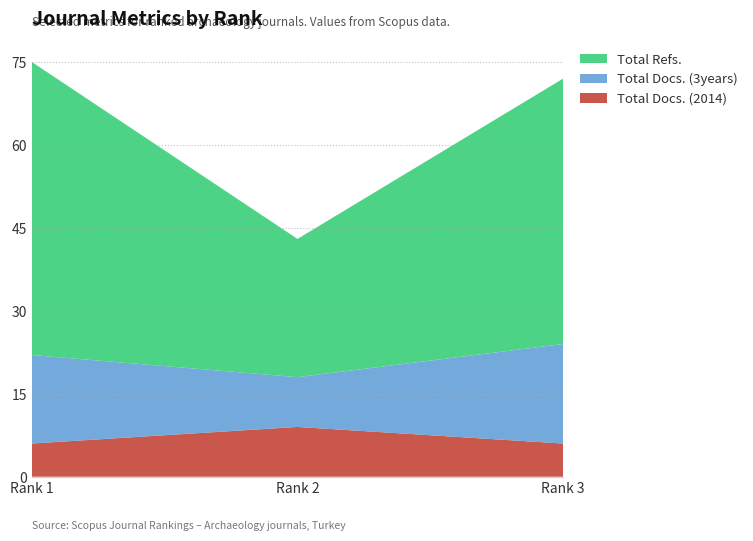

Reading left to right, list all the values displayed in this chart.

Total Docs. (2014): 1=6	2=9	3=6
Total Docs. (3years): 1=16	2=9	3=18
Total Refs.: 1=53	2=25	3=48